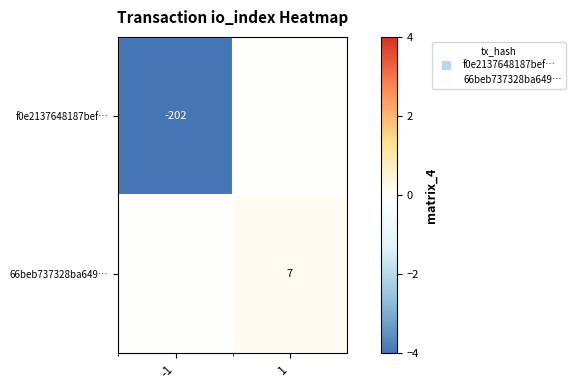

Is the value of 66beb737328ba649… at -1 greater than the value of f0e2137648187bef… at -1?

Yes